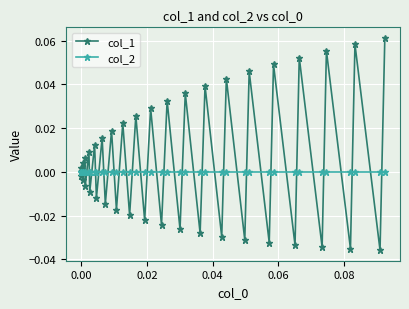

True or false: col_1 has more than 0 points higher than both neighbors.

True